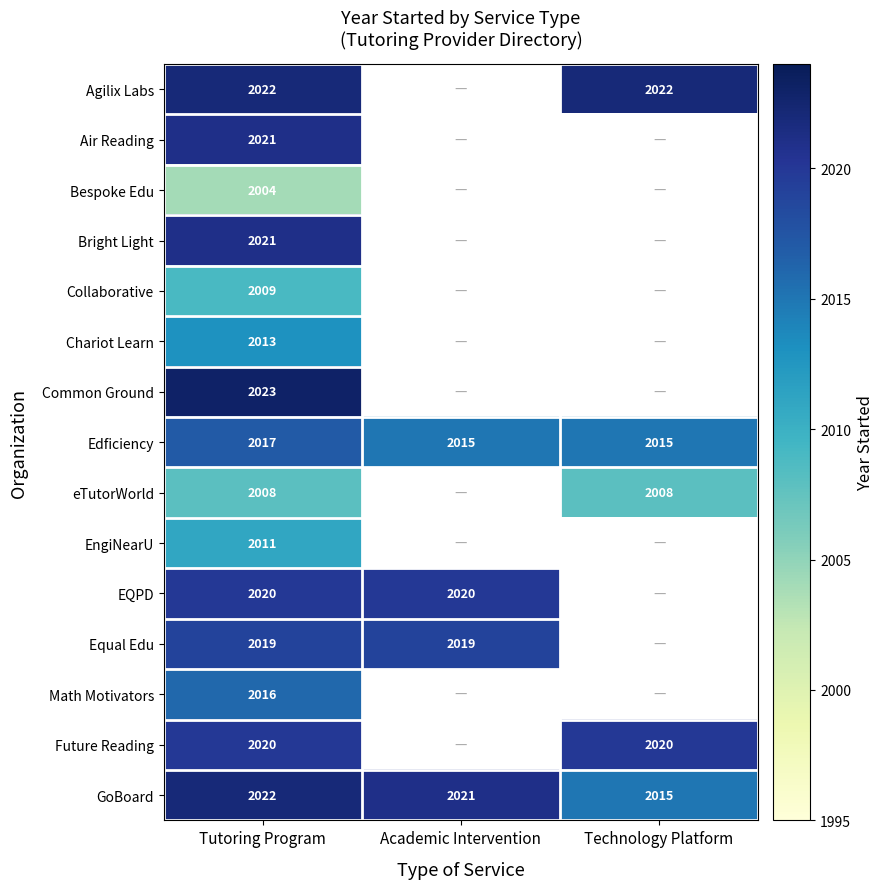

How many data points in Edficiency are above 2015?

1